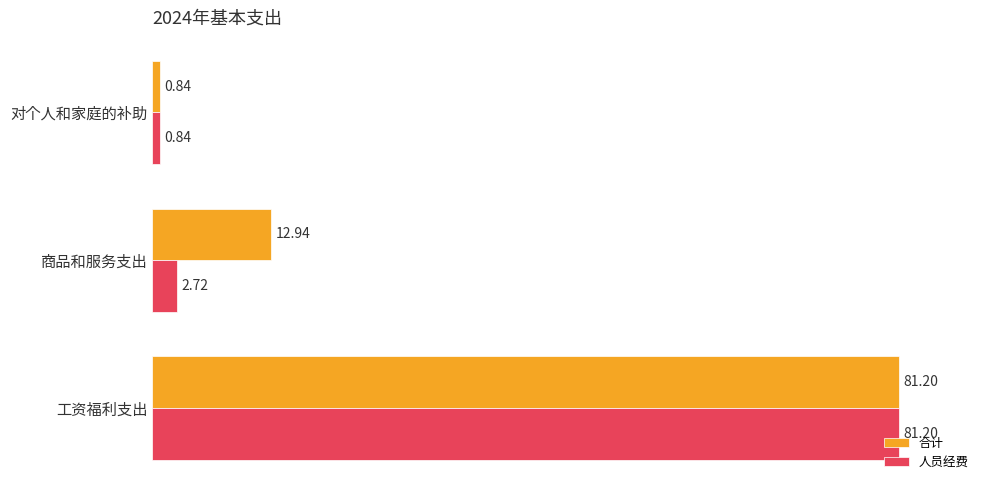

At which category is the sum across all series the highest?

工资福利支出